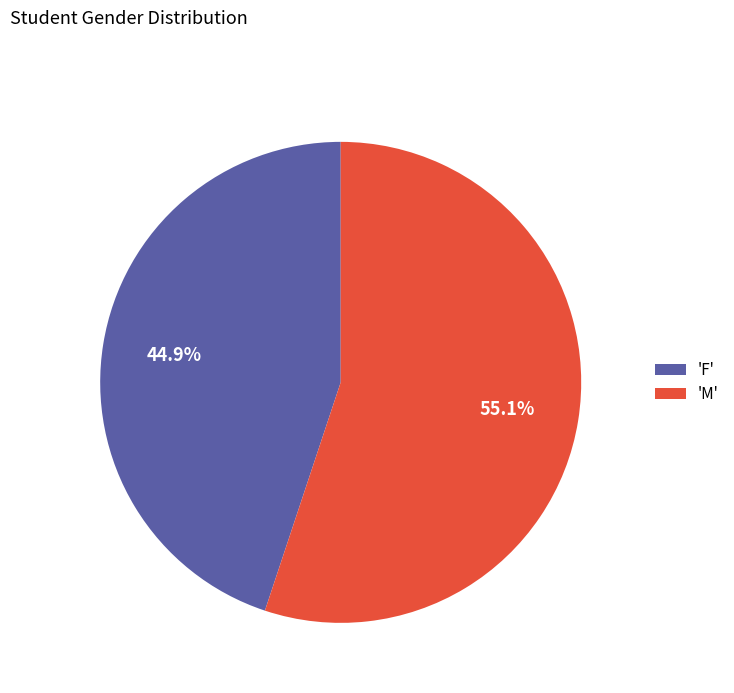

What is the majority slice?

'M'